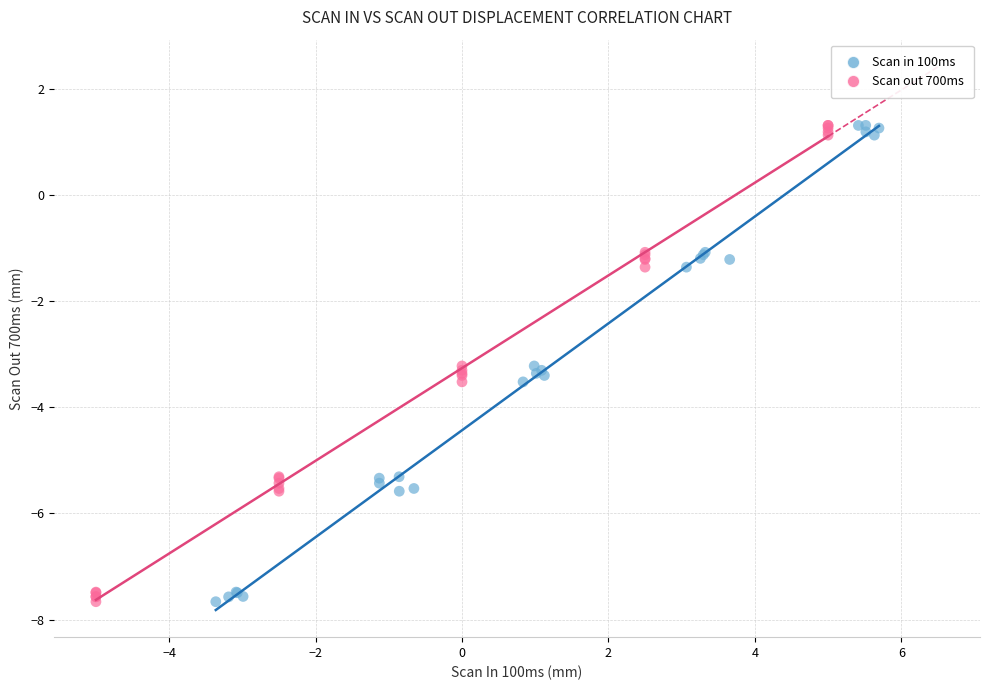

What are all the series names shown in the legend?

Scan in 100ms, Scan out 700ms